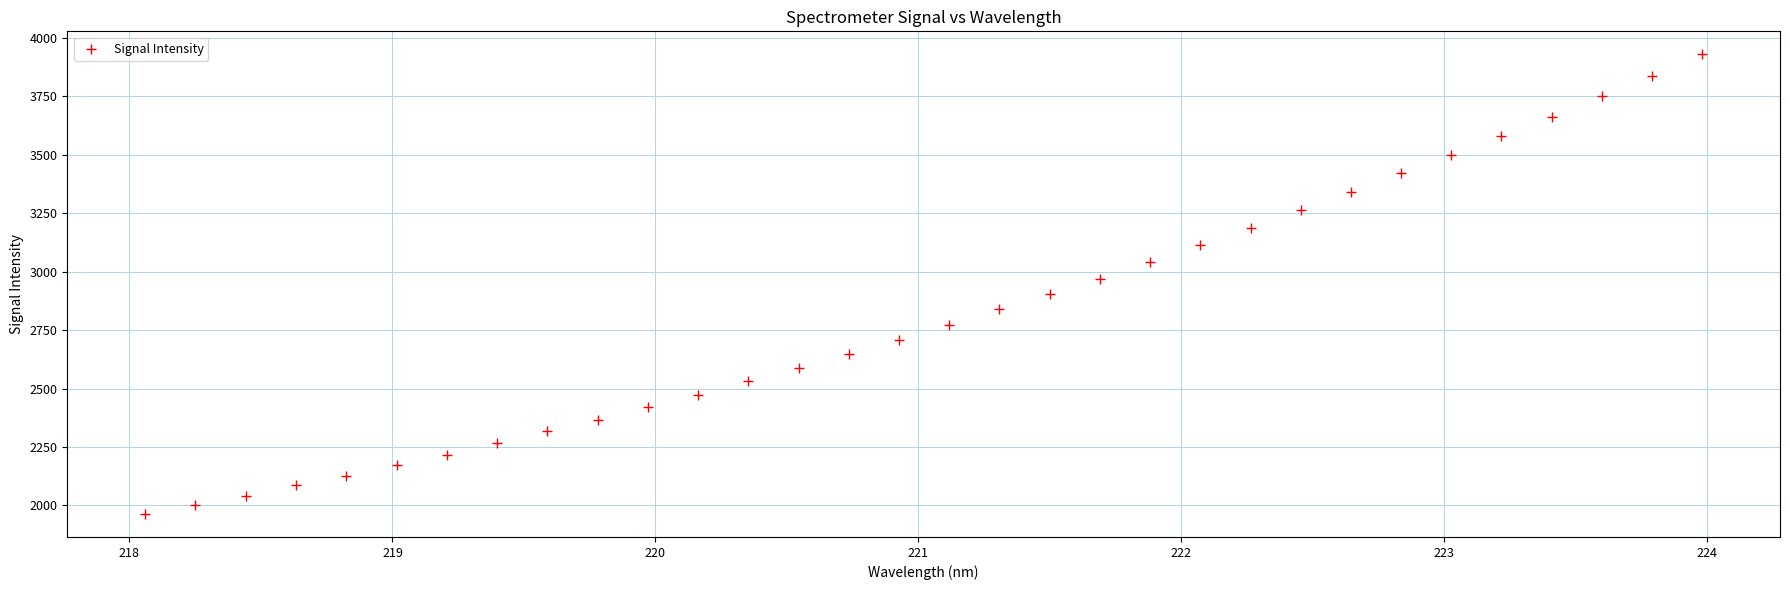

What is the range of X values (max minus min)?

5.9